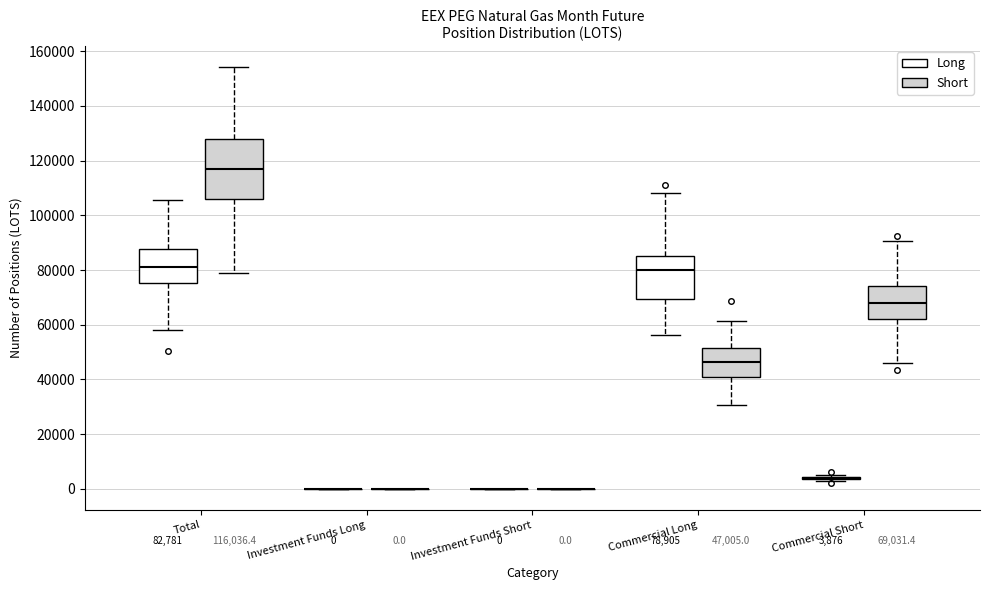

Which box is the tallest, from its lower edge to its upper edge?

Total (Short)